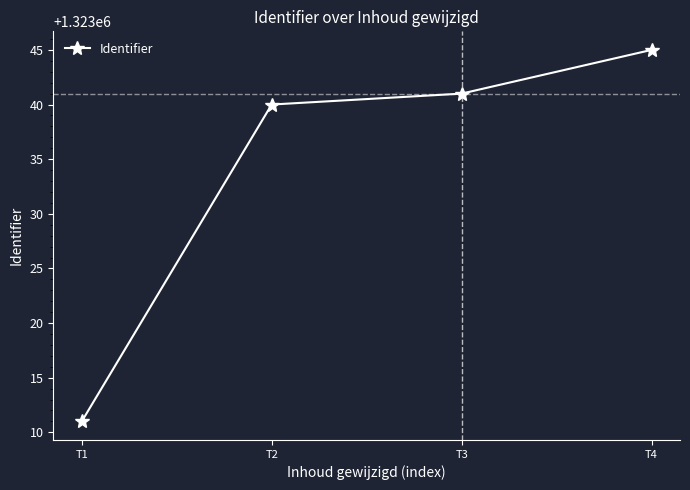

The value at T1 is 1323011. True or false?

True